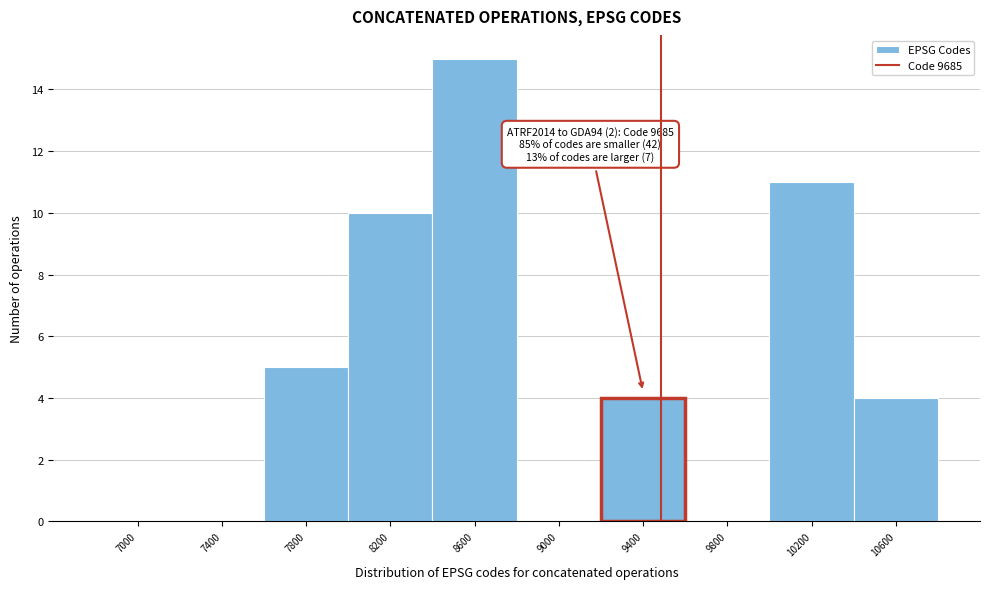

Reading left to right, extract all data points from this chart.

7000=0	7400=0	7800=5	8200=10	8600=15	9000=0	9400=4	9800=0	10200=11	10600=4